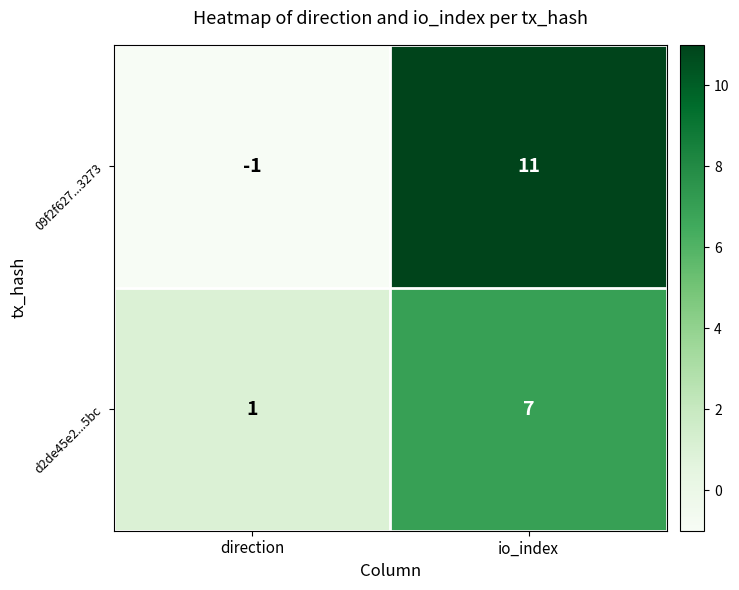

What is the highest value of the d2de45e2...5bc series?

7